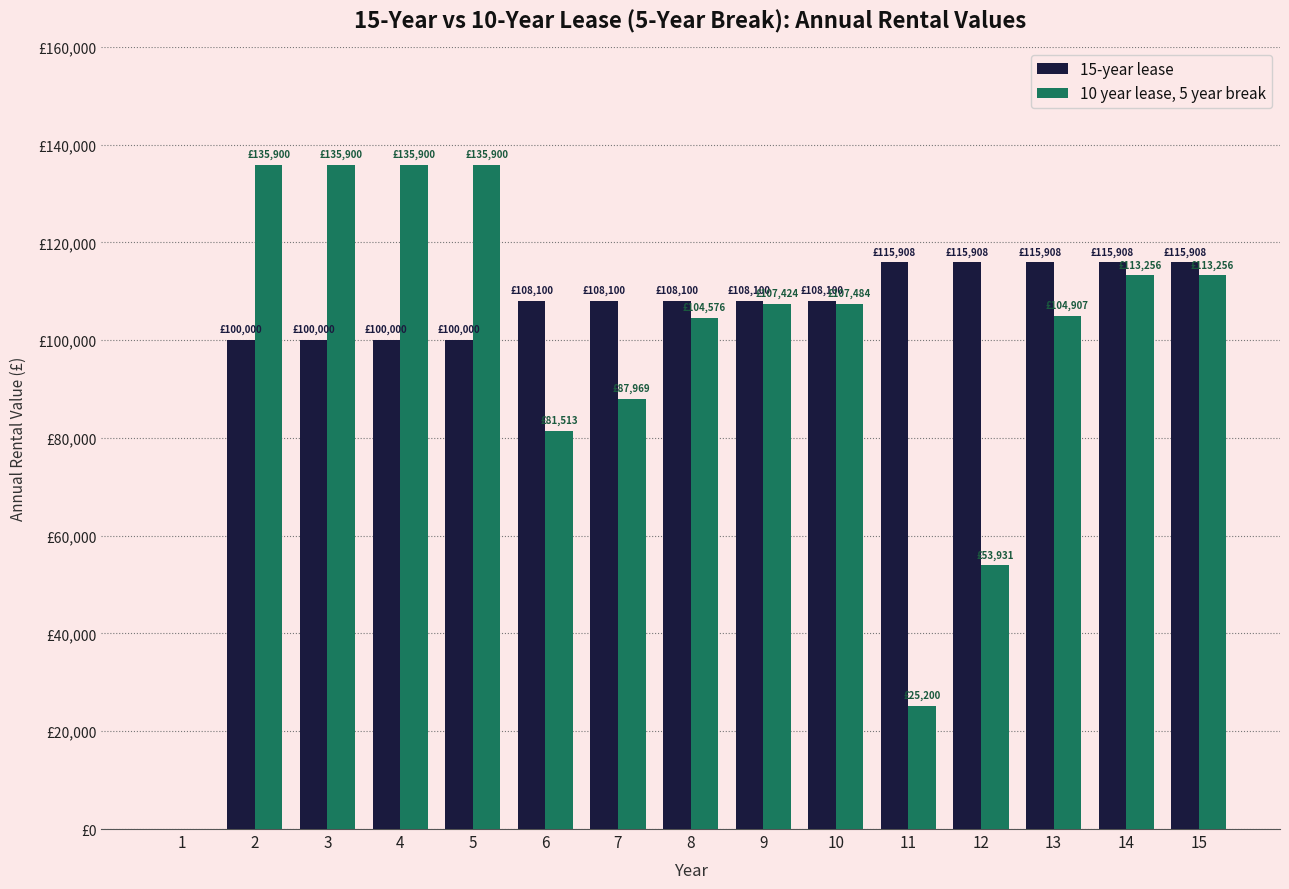

True or false: 10 year lease, 5 year break has a value of 225665 at 2.

False